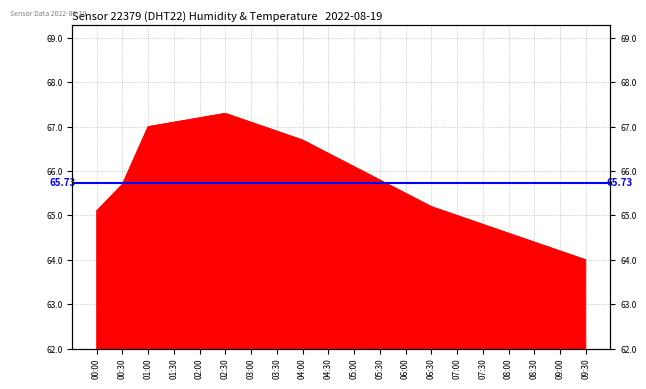

How many series are shown in this chart?

1